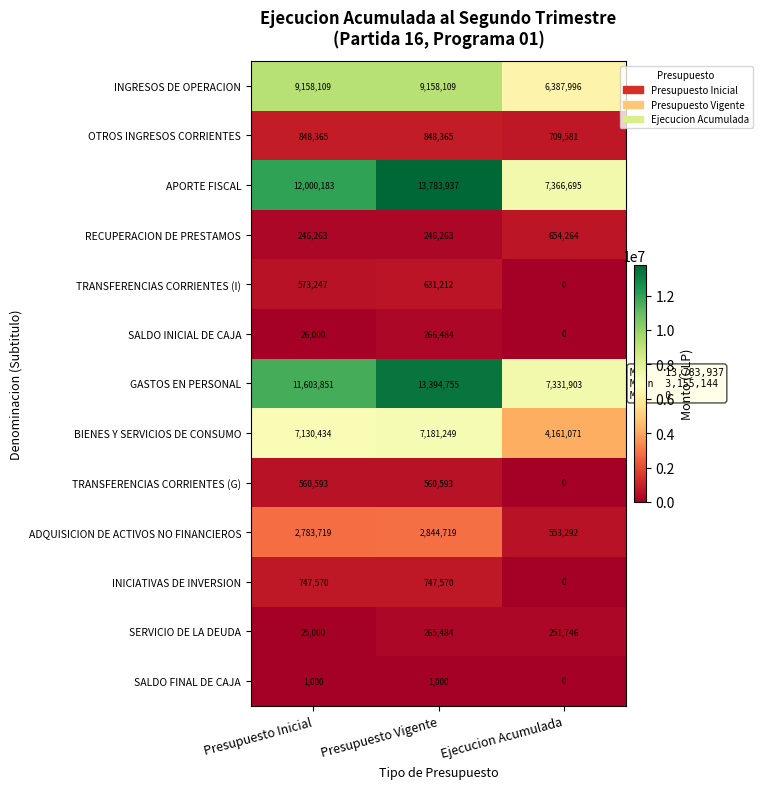

What is the maximum value for TRANSFERENCIAS CORRIENTES (I)?

631212